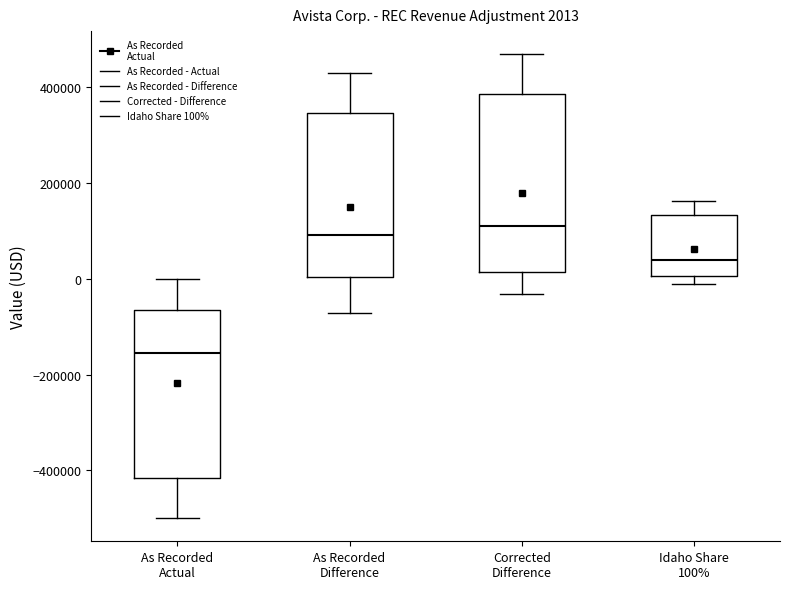

Which box has the lowest median line?

As Recorded Actual